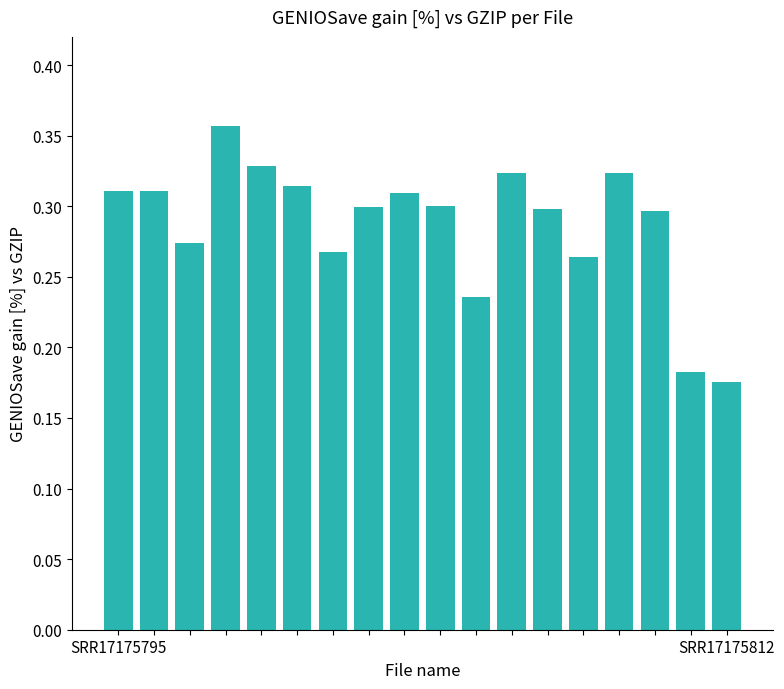

What is the sum of all values?

5.2